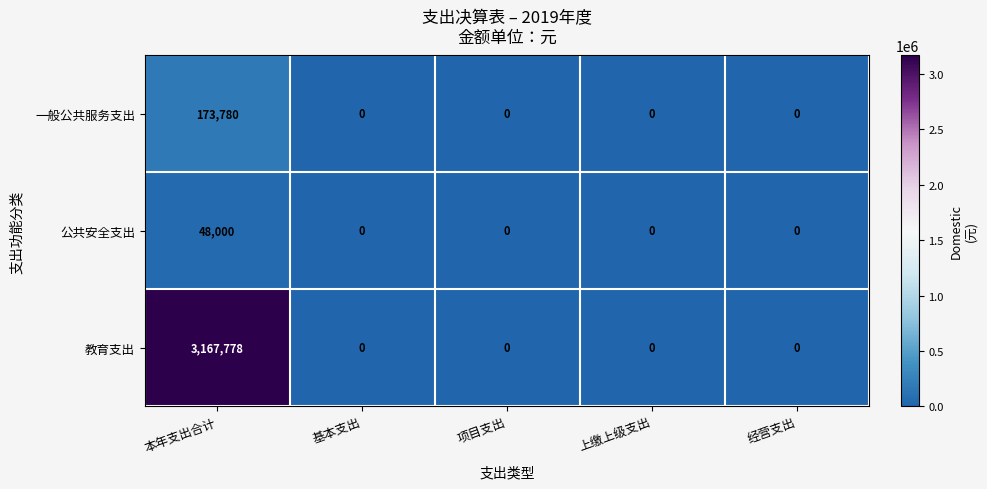

The 公共安全支出 series shows -20801 at 项目支出. True or false?

False